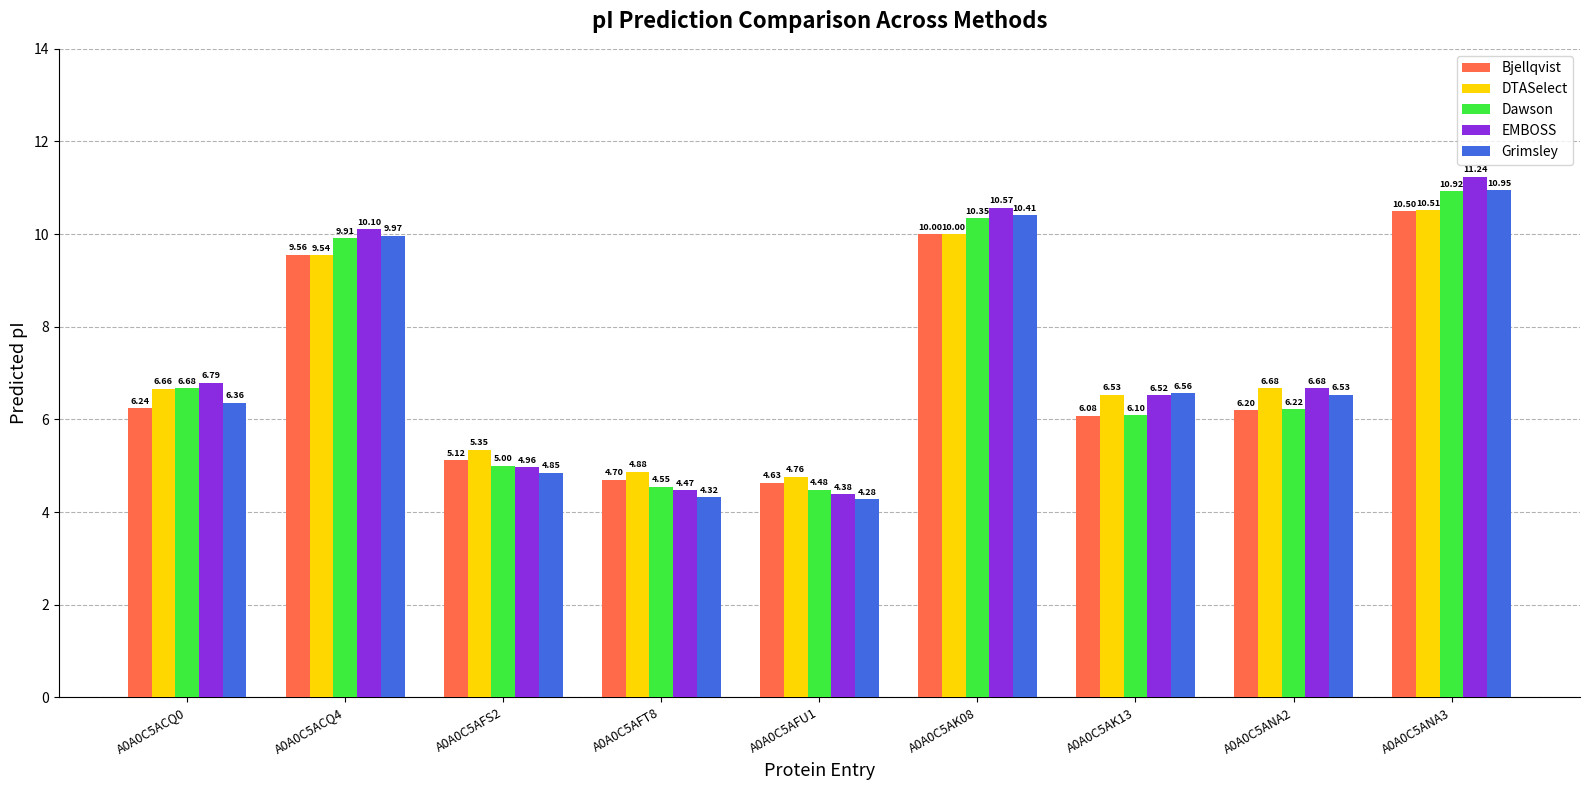

What is the sum of the Bjellqvist values at A0A0C5AK13 and A0A0C5AFS2?

11.2